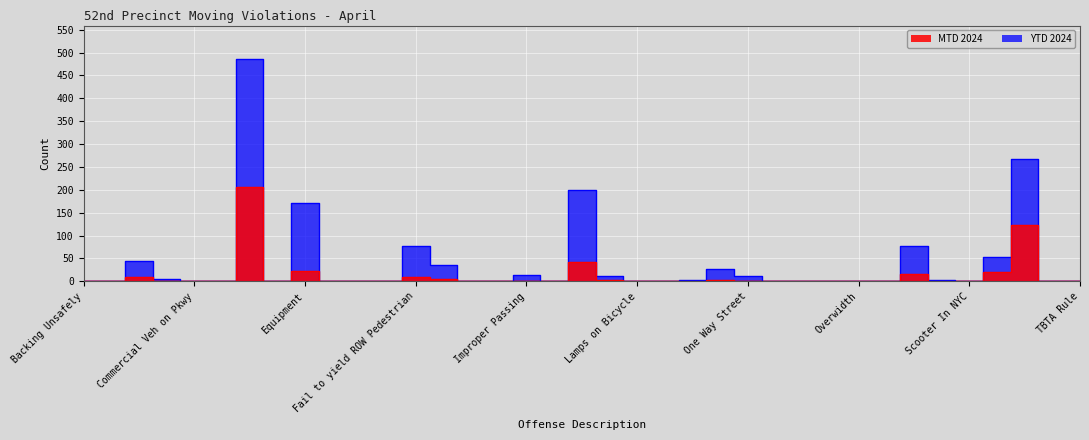

Which series has the largest range (max minus min)?

YTD 2024